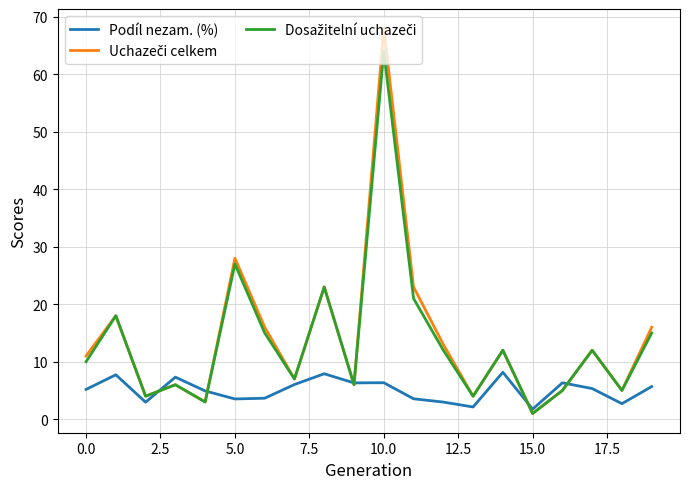

Count the number of data series in this chart.

3